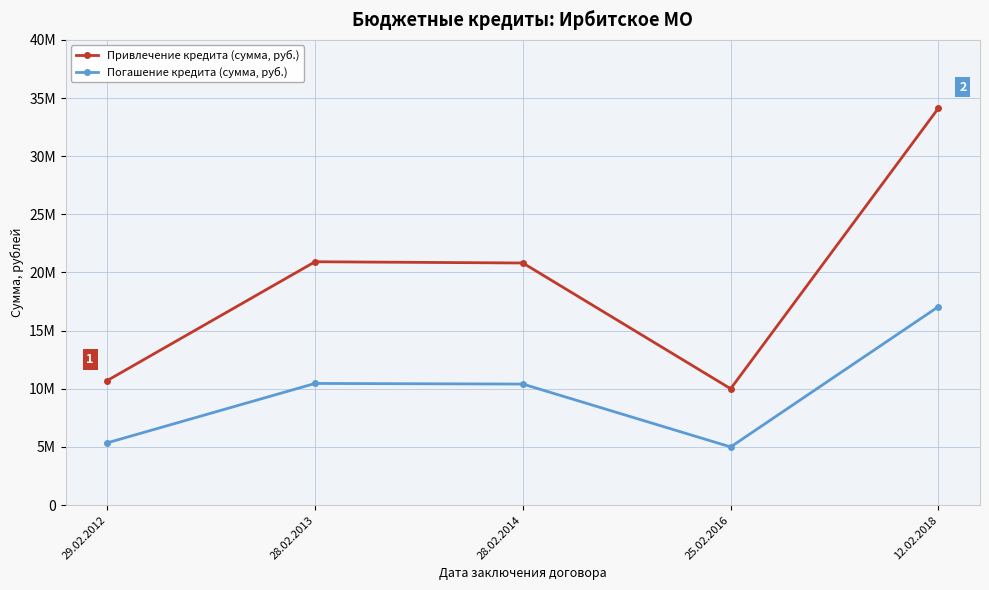

What are all the series names shown in the legend?

Привлечение кредита (сумма, руб.), Погашение кредита (сумма, руб.)